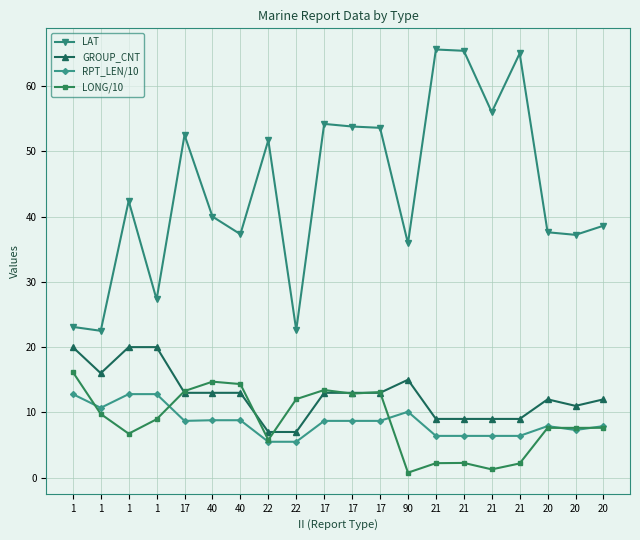

How many values in the GROUP_CNT series are below 13?

9